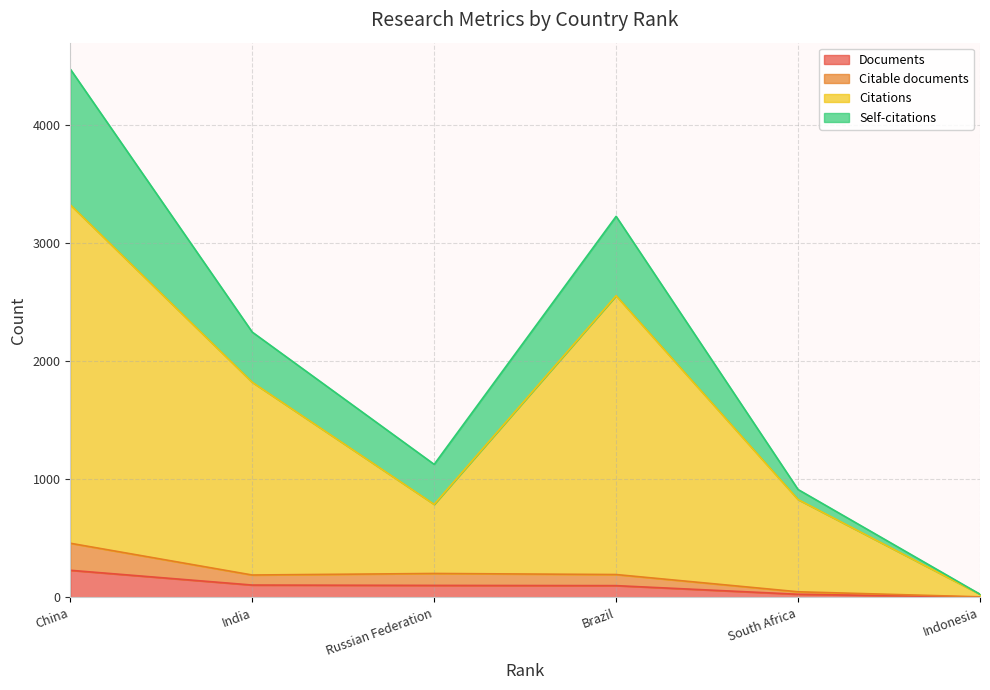

Does the chart have visible grid lines?

Yes